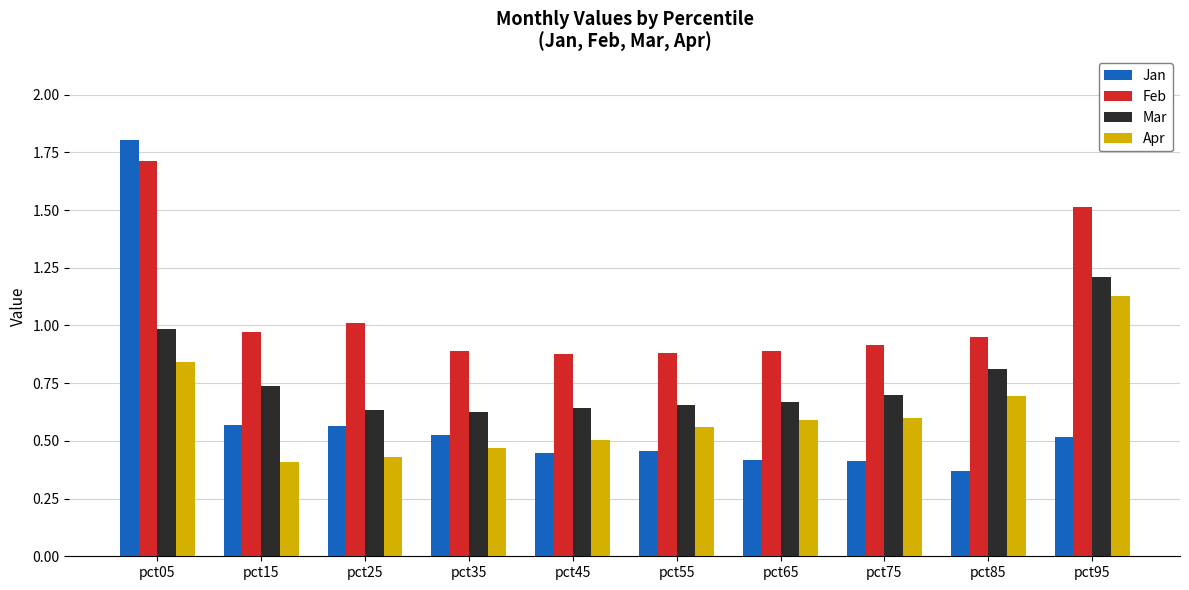

Which series has the largest range (max minus min)?

Jan